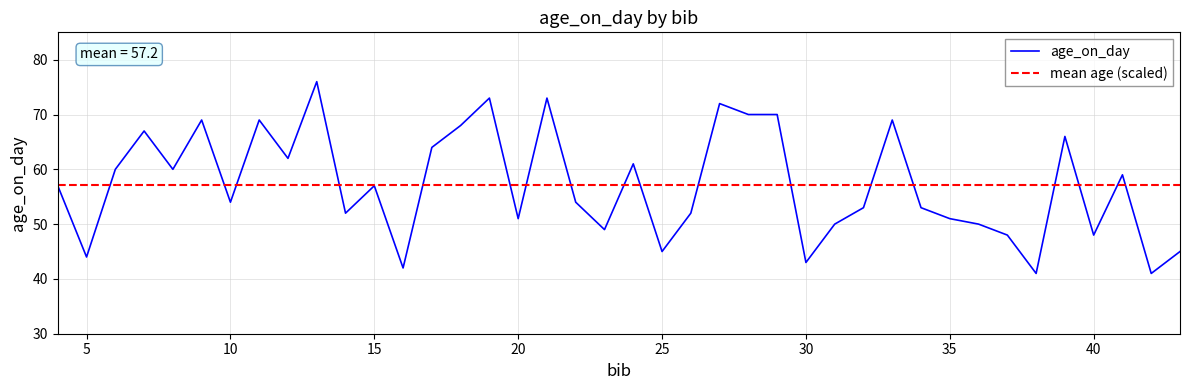

Rank the series by their maximum value, from highest to lowest.

age_on_day, mean age (scaled)